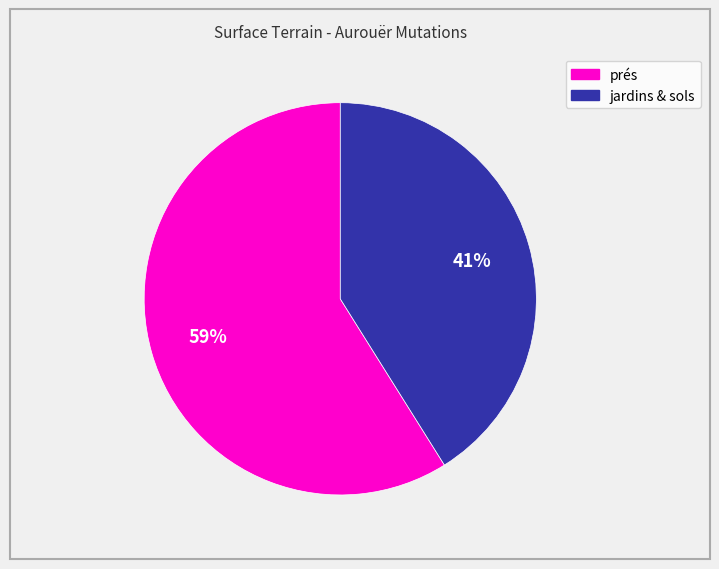

Does any single category account for the majority?

Yes